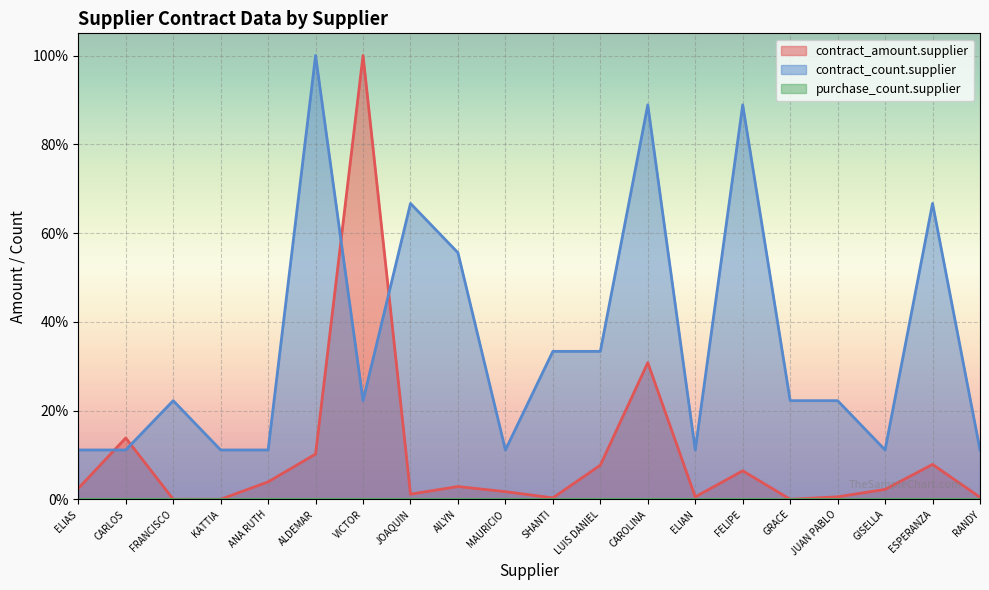

At AILYN, list the series in order from largest to smallest.

contract_count.supplier, contract_amount.supplier